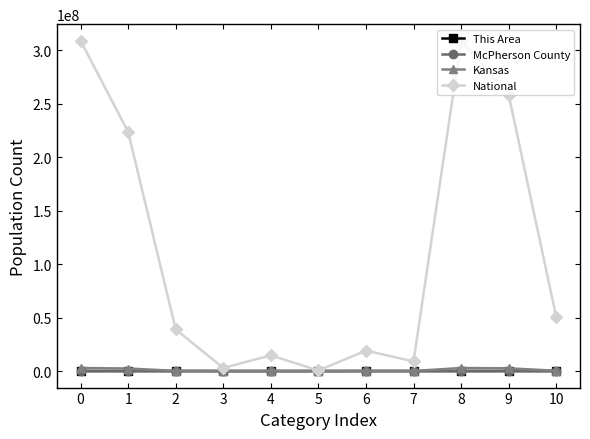

Where is the first local maximum for National?

4